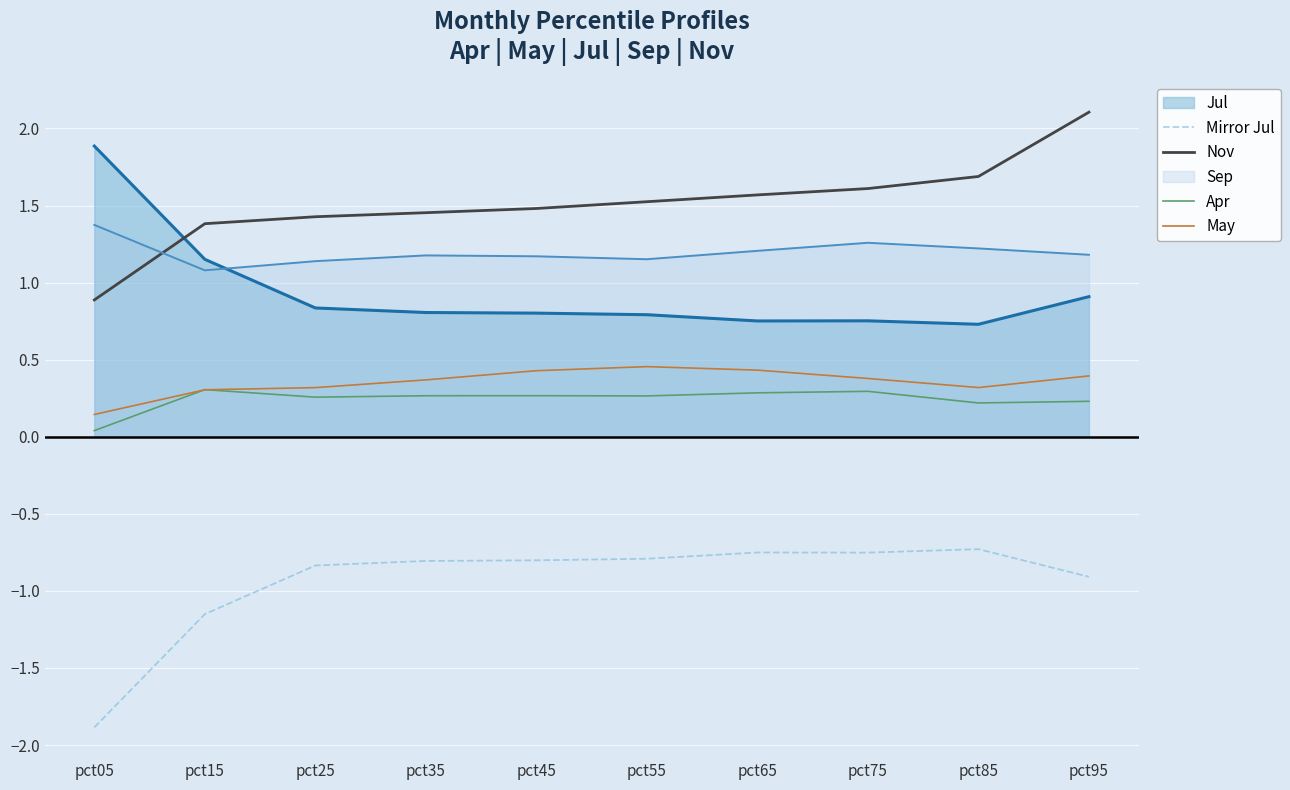

At how many categories does at least one series exceed 0?

10